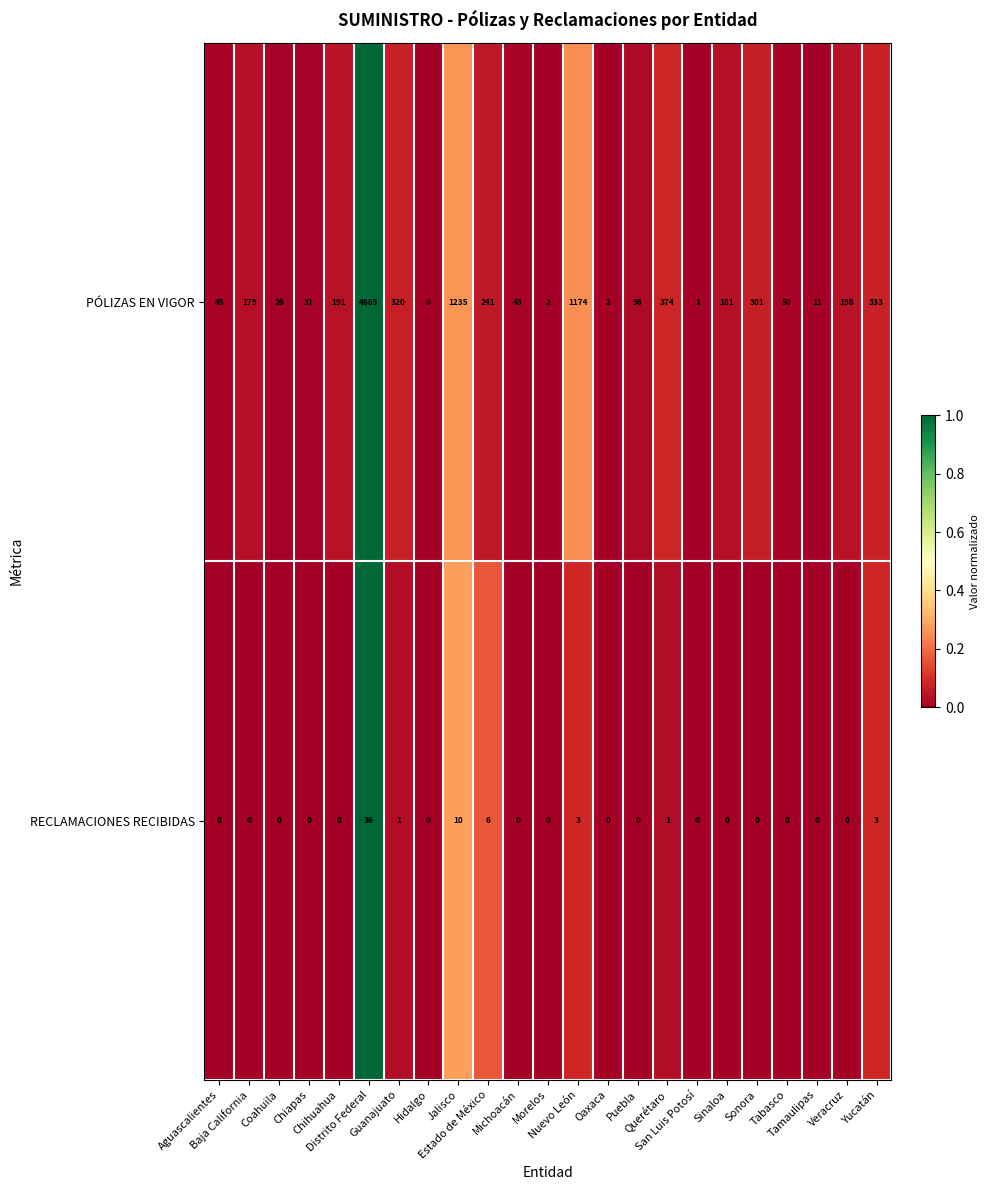

List the series in order of their overall mean, highest first.

PÓLIZAS EN VIGOR, RECLAMACIONES RECIBIDAS